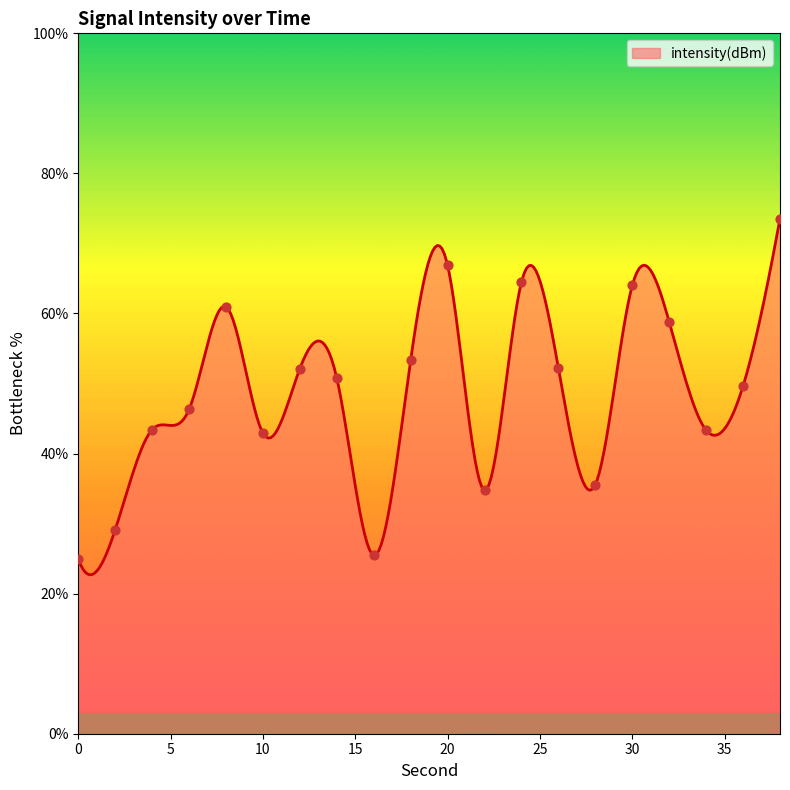

What is the change in value from 6 to 14?

+4.4